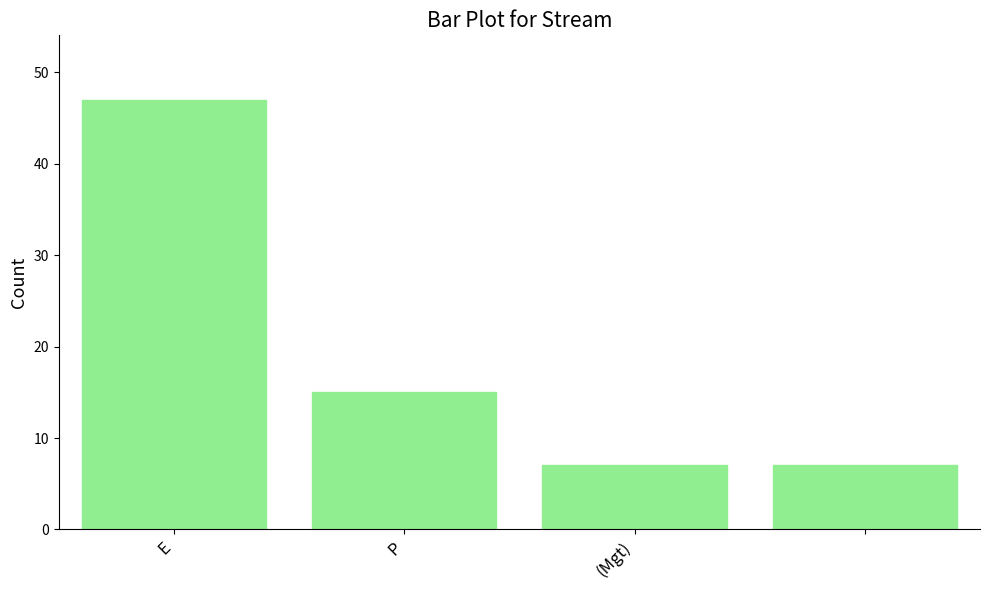

What is the value of the 4th bar from the left?

7